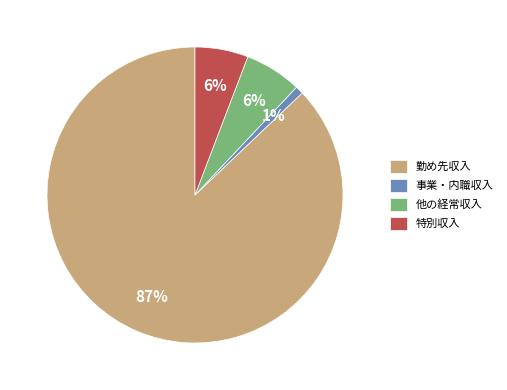

Is the sum of 事業・内職収入 and 特別収入 greater than half?

No